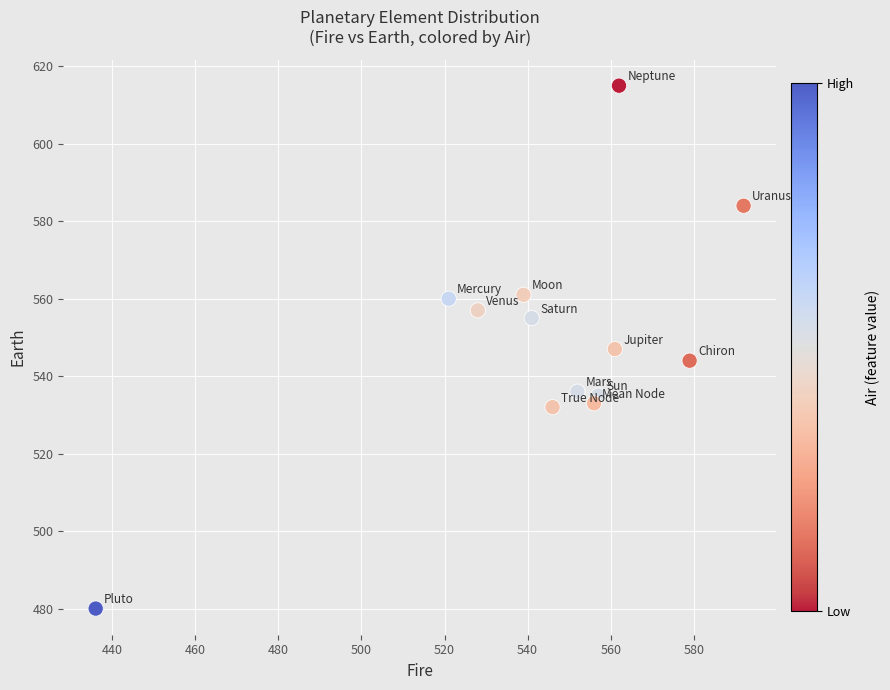

What is the range of Y values (max minus min)?

135